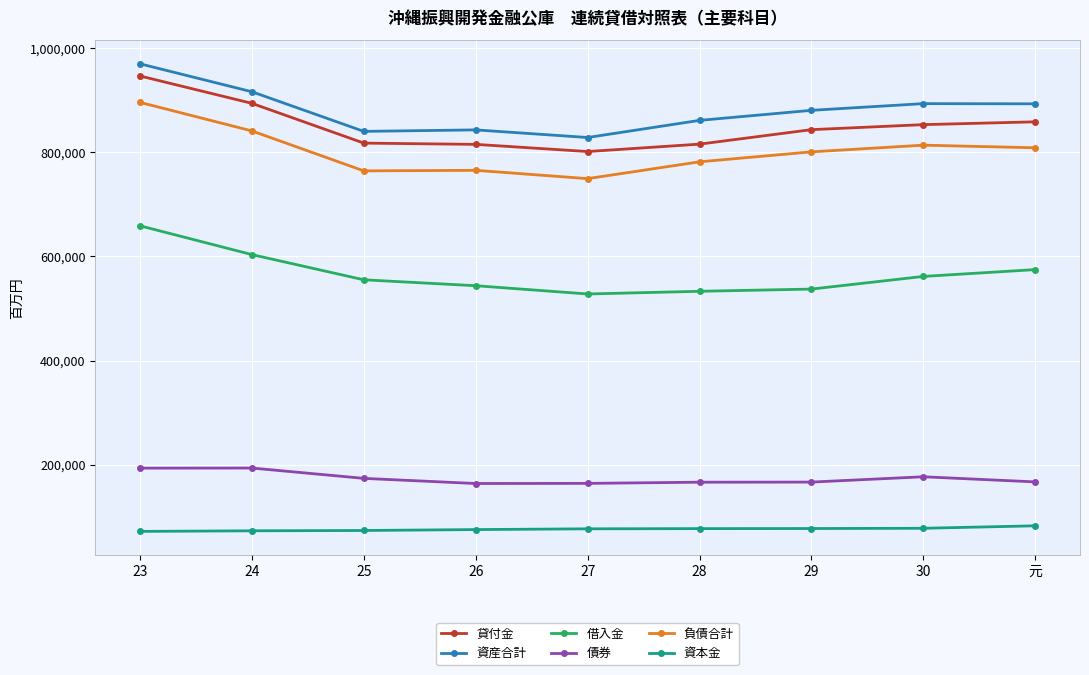

How many data points does each series have?

9